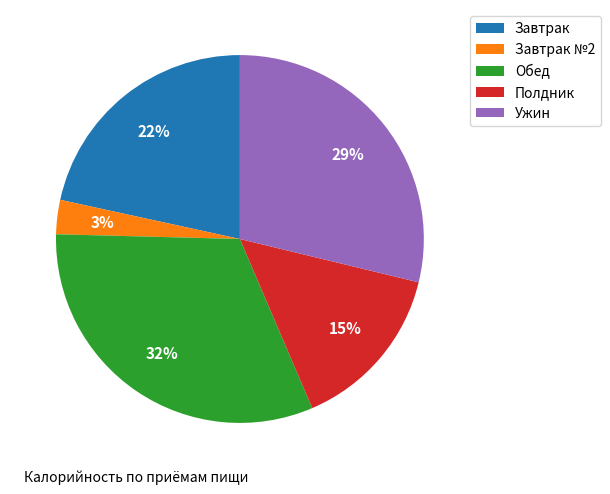

Which slice is the smallest?

Завтрак №2